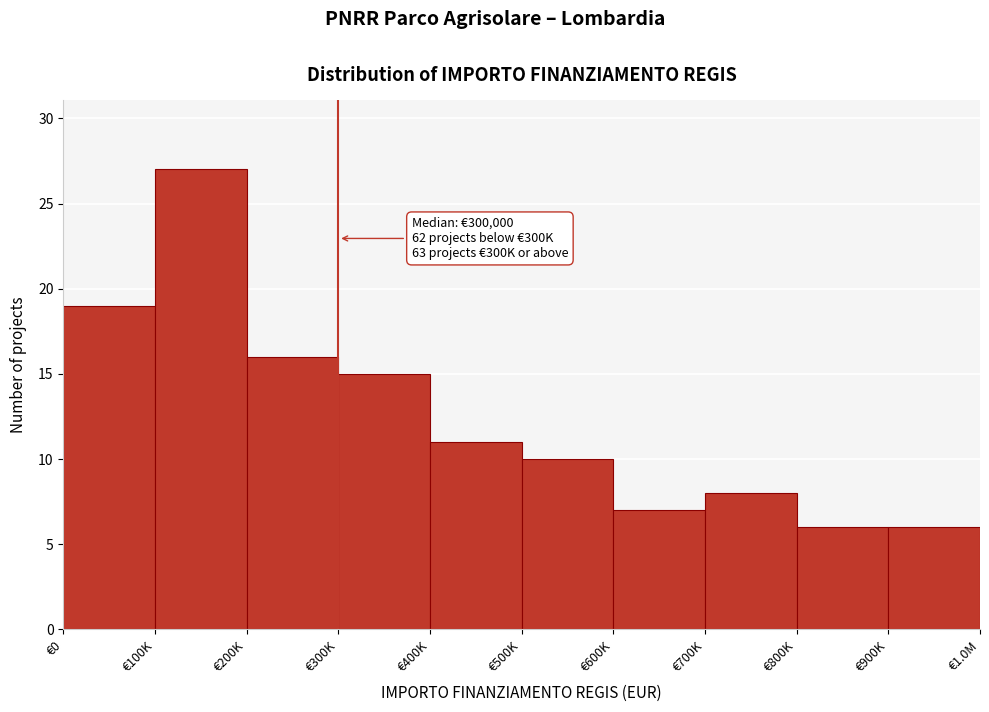

Reading left to right, list all the values displayed in this chart.

€0=19	€100K=27	€200K=16	€300K=15	€400K=11	€500K=10	€600K=7	€700K=8	€800K=6	€900K=6